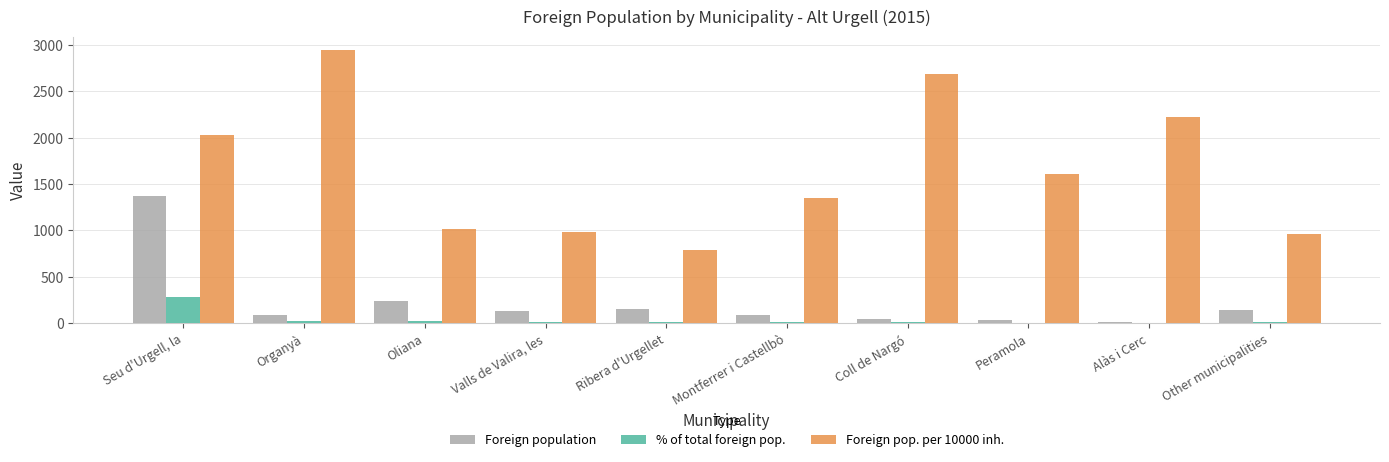

What is the maximum value shown in the chart?

2941